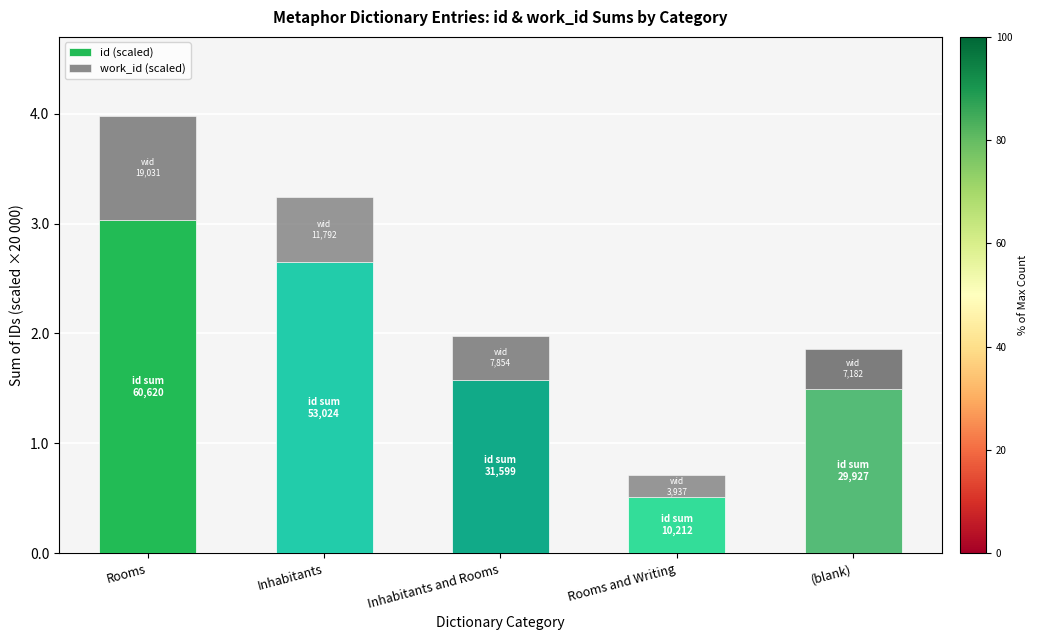

Where does the id (scaled) series first go above 1?

Rooms